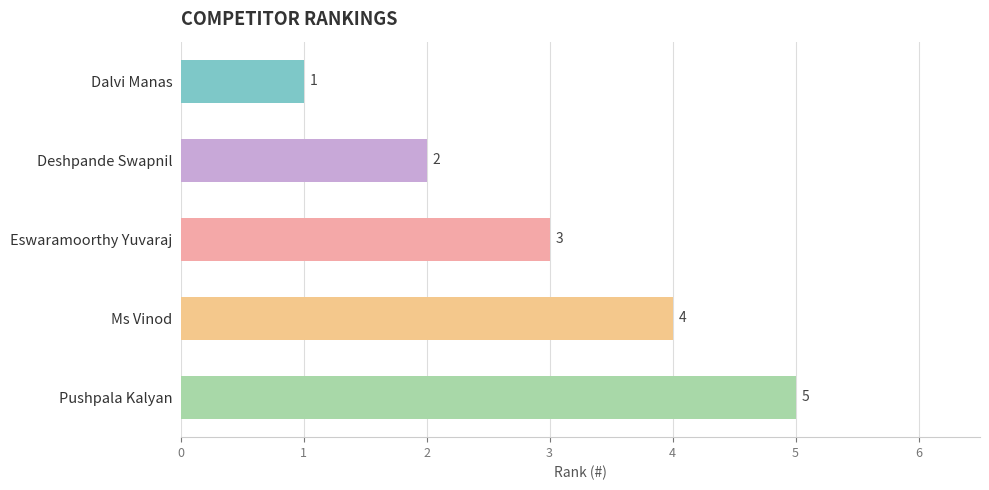

List the labels in order of value, smallest first.

Dalvi Manas, Deshpande Swapnil, Eswaramoorthy Yuvaraj, Ms Vinod, Pushpala Kalyan